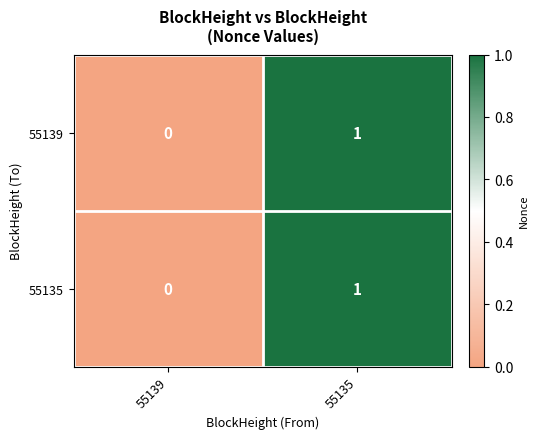

At which category is the sum across all series the highest?

55135